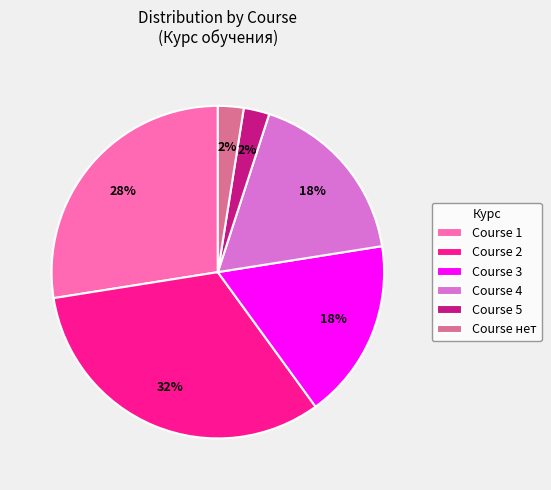

To the nearest percent, what is the average slice percentage?

17%